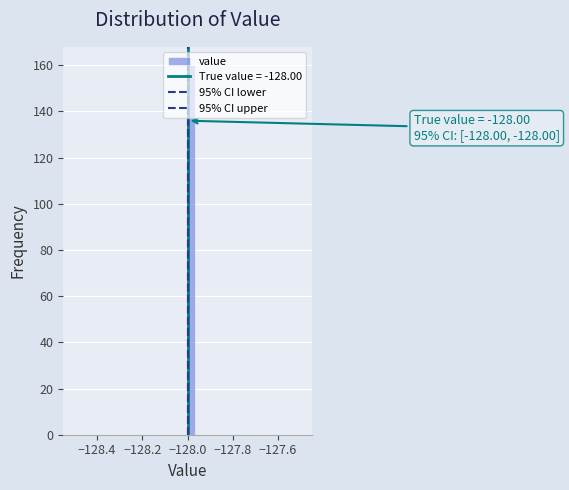

Around what value on the x-axis is the tallest bar? Give the approximate position of its centre, as read against the axis.

-127.98